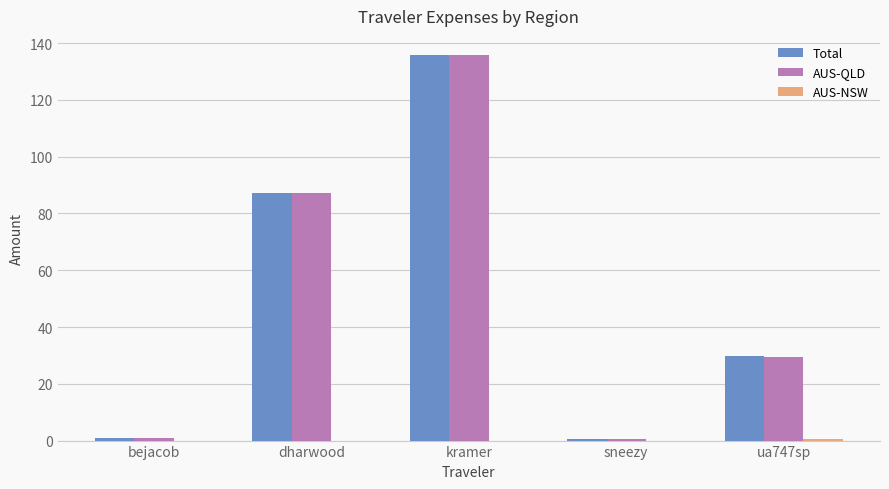

What is the maximum value shown in the chart?

135.8